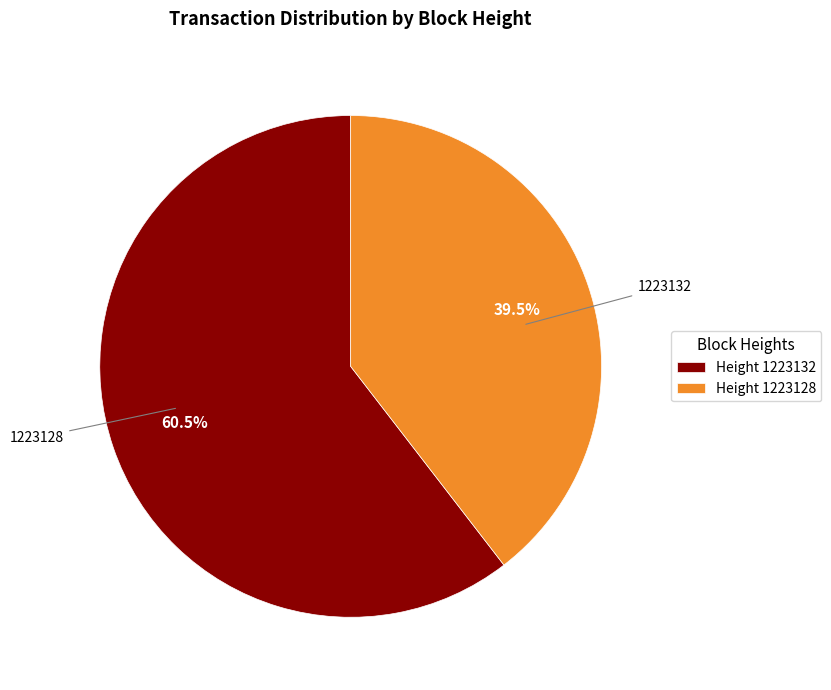

What percentage do Height 1223128 and Height 1223132 together represent?

100.0%